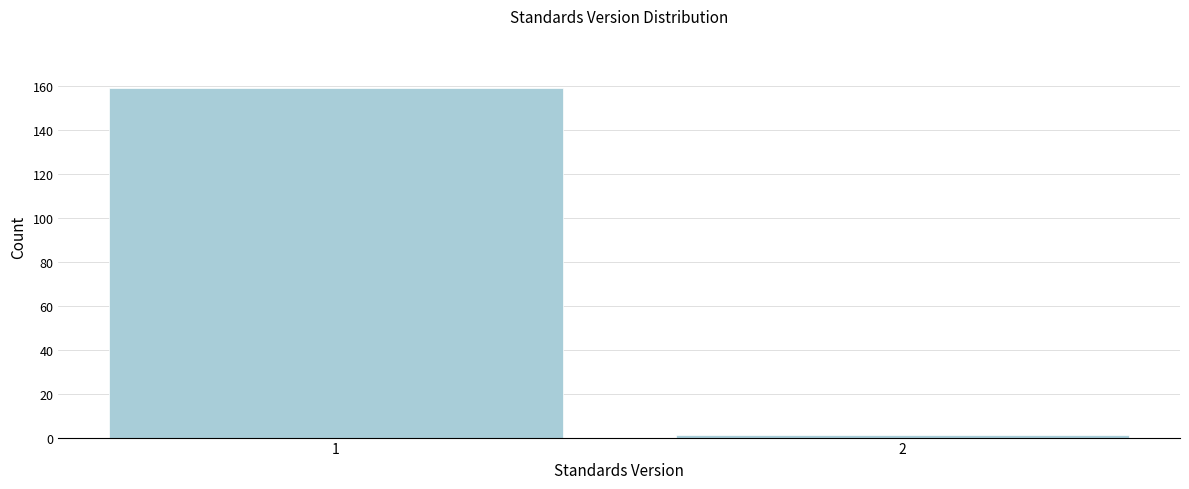

Reading right to left, list all the values displayed in this chart.

1	159